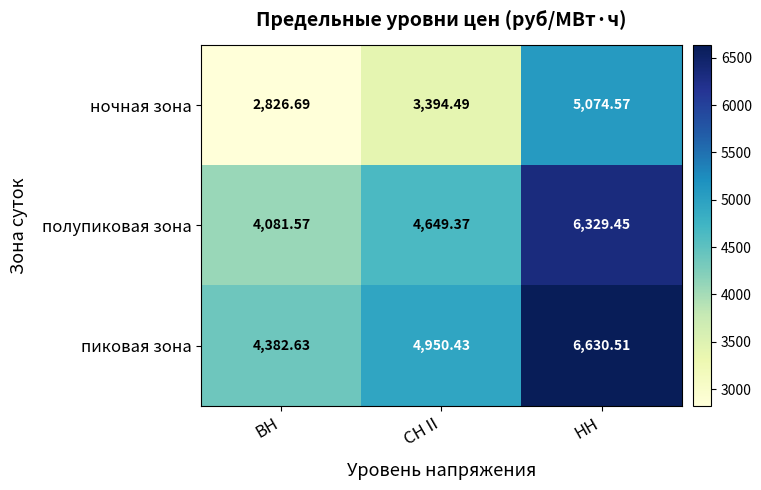

List the series in order of their overall mean, lowest first.

ночная зона, полупиковая зона, пиковая зона